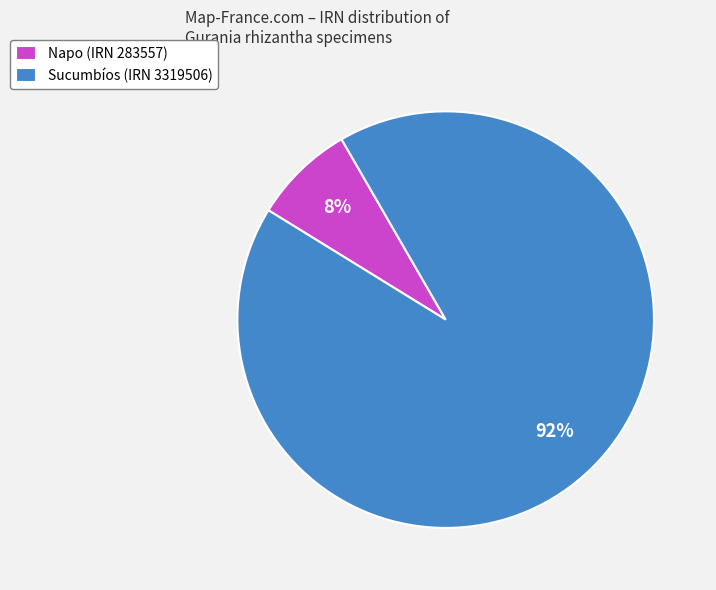

What percentage is the Napo (IRN 283557) slice, to the nearest percent?

8%